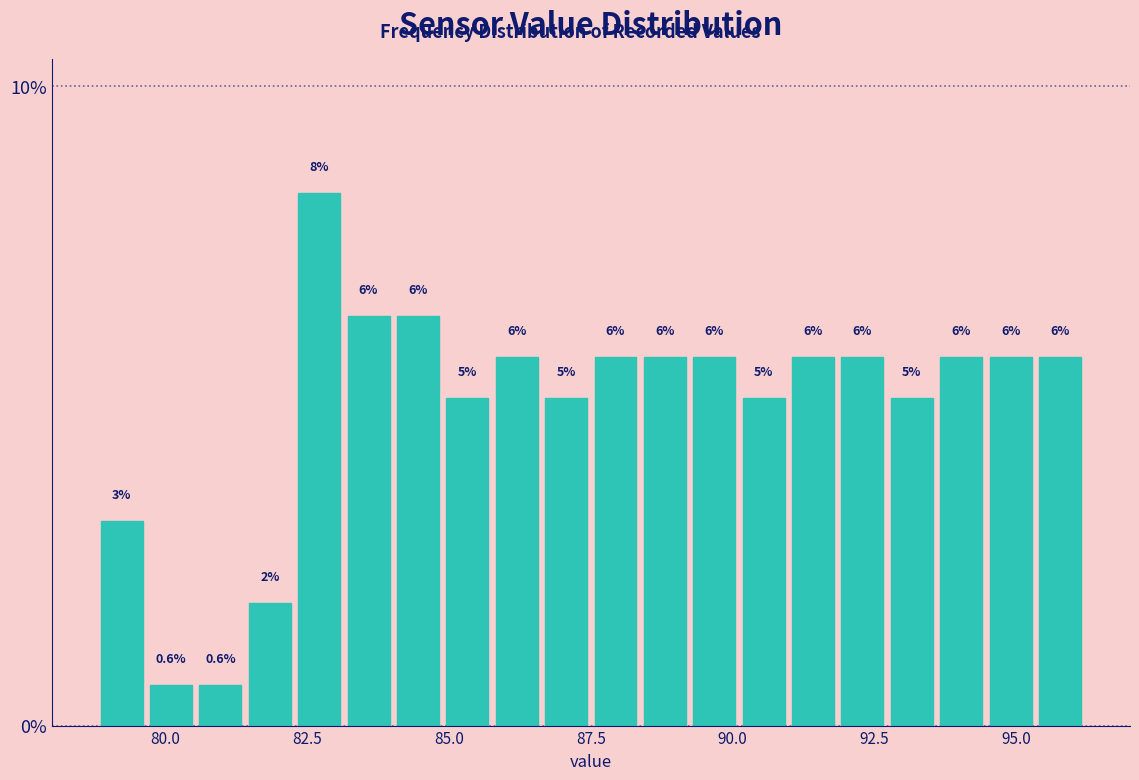

Read against the x-axis, roughly where is the centre of the tallest bar?

82.5